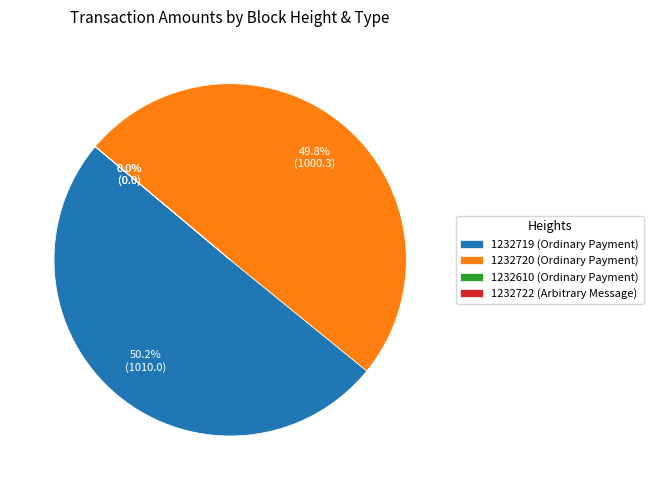

How many slices are in this pie chart?

4